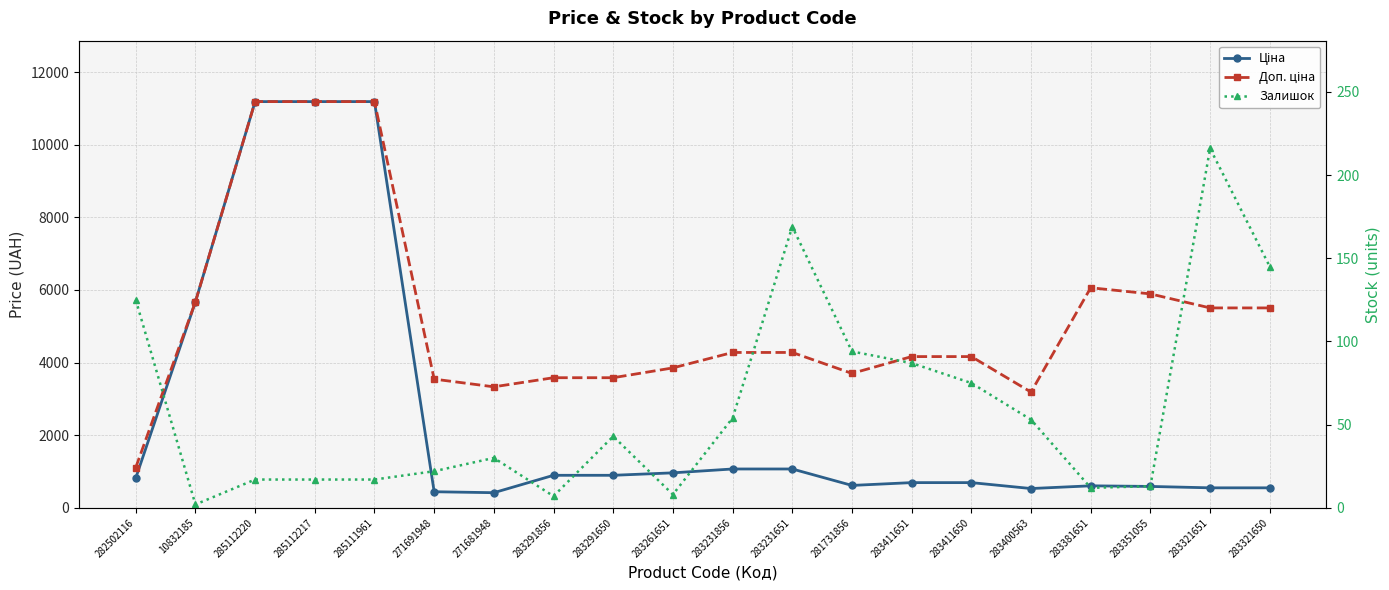

Reading left to right, what are all the values shown in this chart?

Ціна: 818.5	5673.8	11188.2	11188.2	11188.2	443.1	416.6	895.9	895.9	963.5	1069.8	1069.8	617.0	694.3	694.3	531.3	606.1	589.2	550.6	550.6
Доп. ціна: 1109.2	5673.8	11188.2	11188.2	11188.2	3545.0	3332.5	3583.6	3583.6	3854.0	4279.1	4279.1	3701.9	4165.6	4165.6	3187.6	6061.2	5892.2	5505.8	5505.8
Залишок: 125.0	2.0	17.0	17.0	17.0	22.0	30.0	7.0	43.0	8.0	54.0	169.0	94.0	87.0	75.0	53.0	12.0	13.0	216.0	145.0